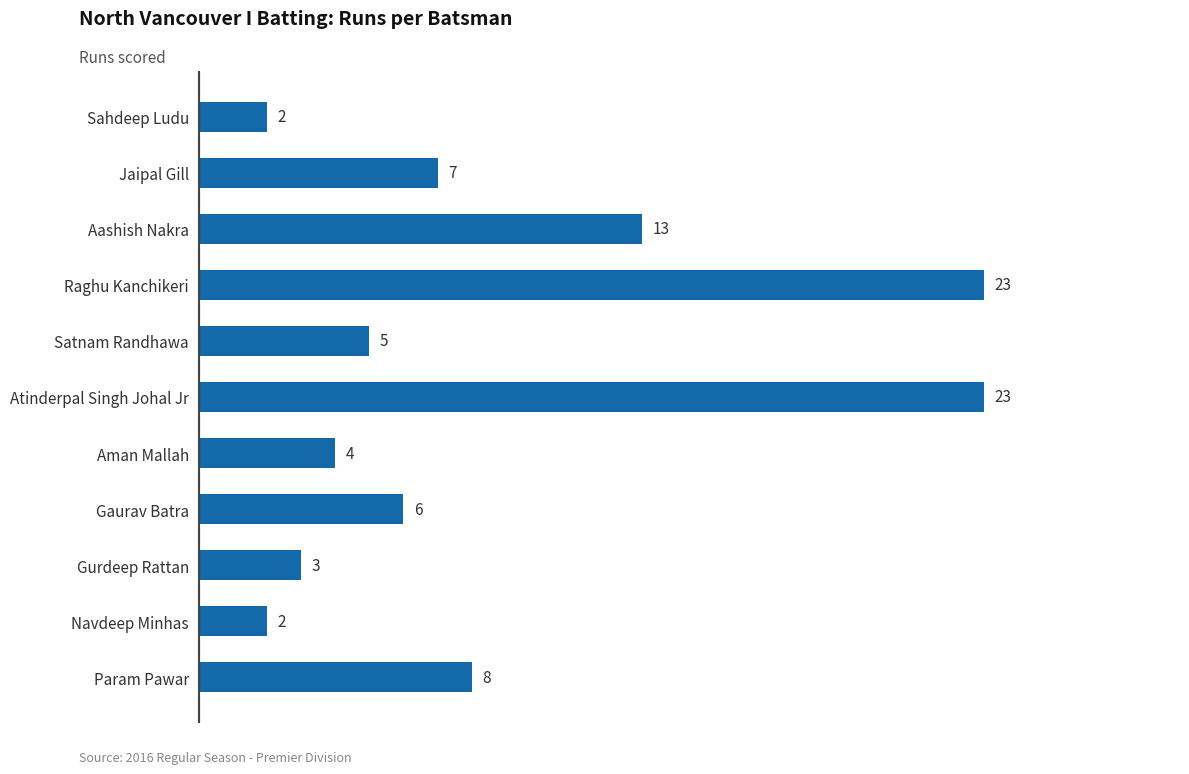

How many distinct data groups are displayed?

1